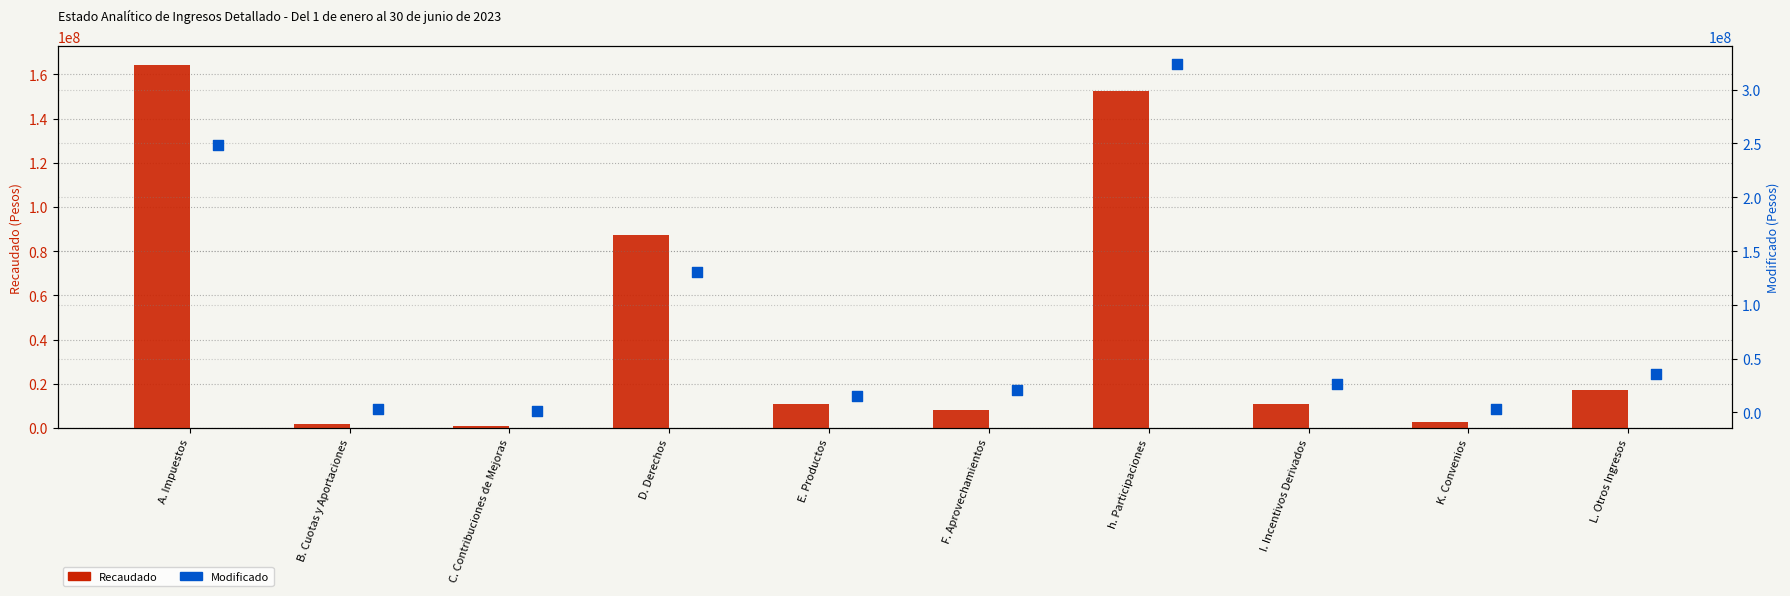

At how many categories does at least one series exceed 126887294?

3